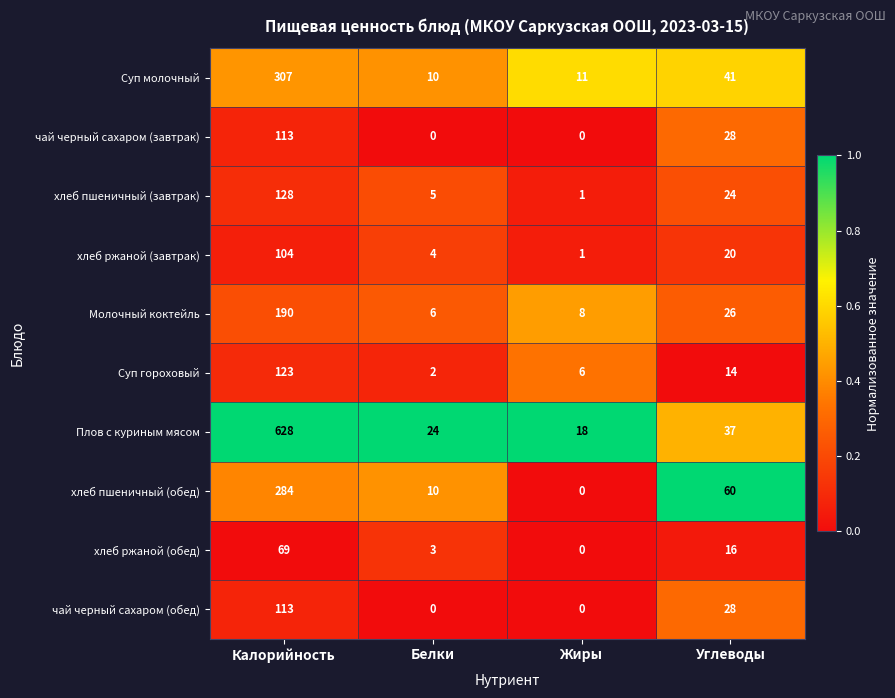

Is it true that чай черный сахаром (обед) equals 113 at Калорийность?

True